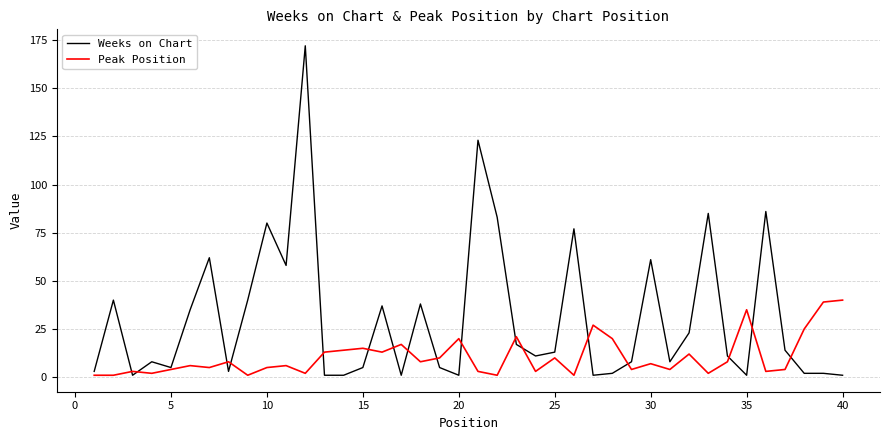

What is the maximum value shown in the chart?

172